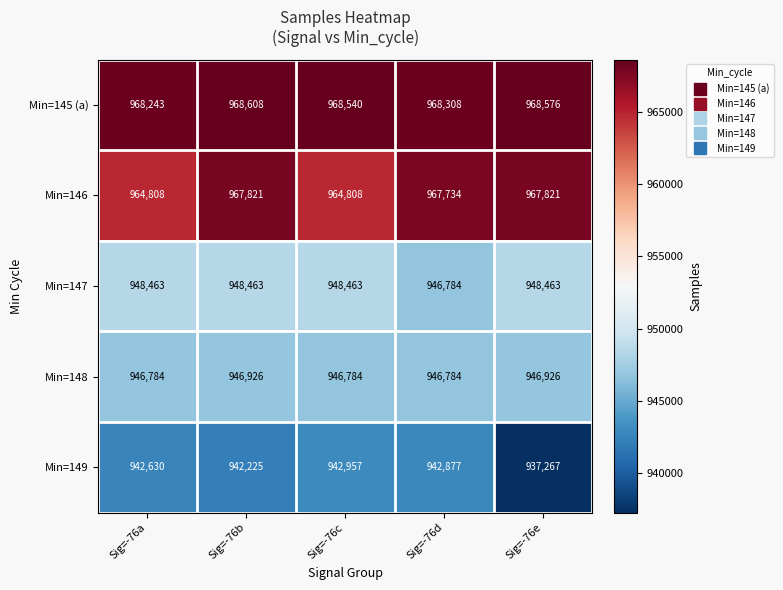

Rank the series at Sig=-76b from lowest to highest value.

Min=149, Min=148, Min=147, Min=146, Min=145 (a)